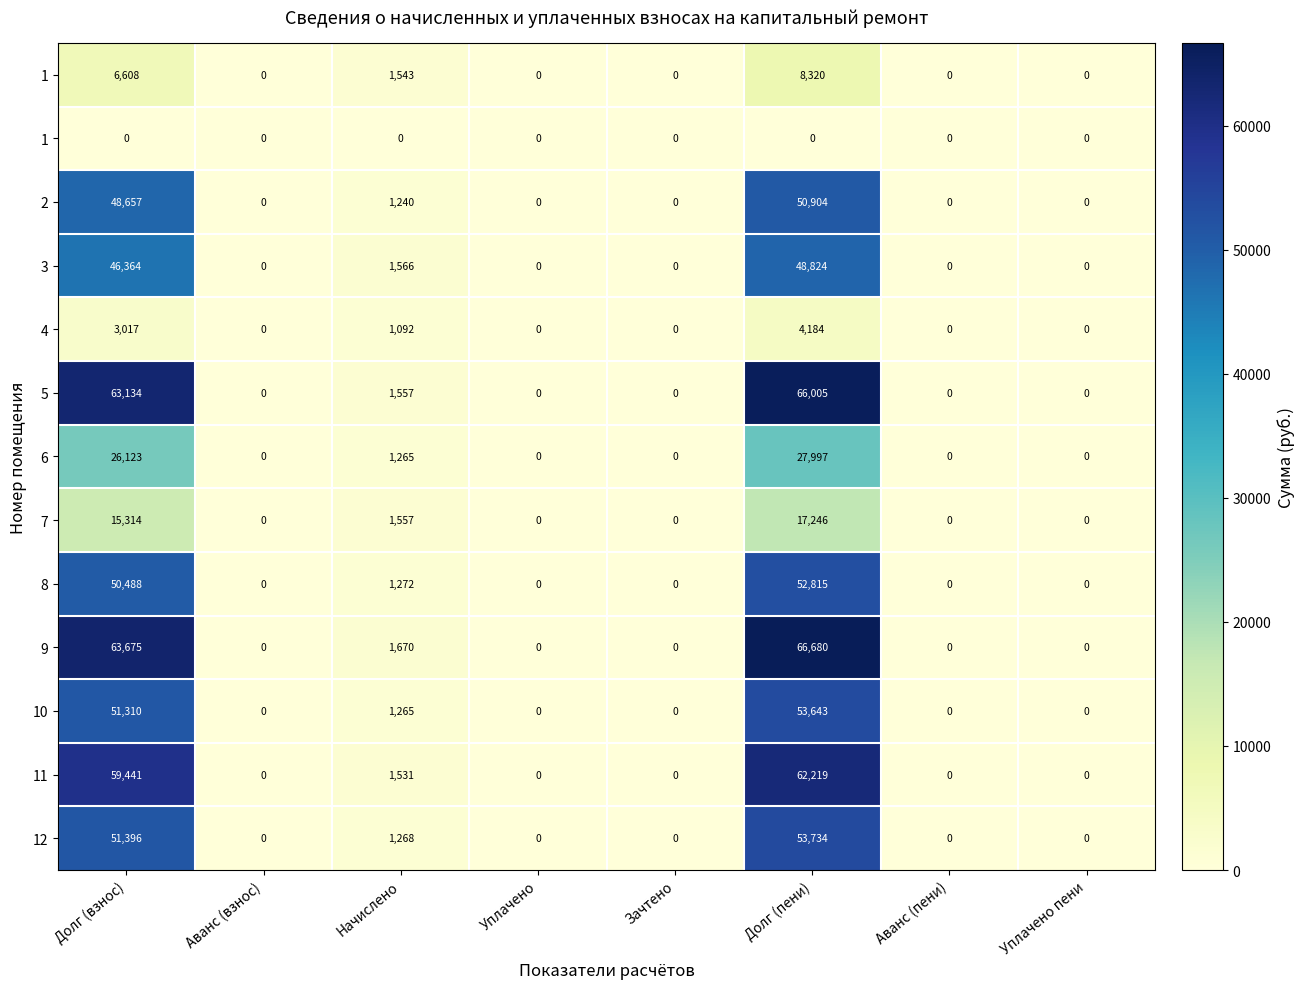

At which category is the sum across all series the highest?

Долг (пени)